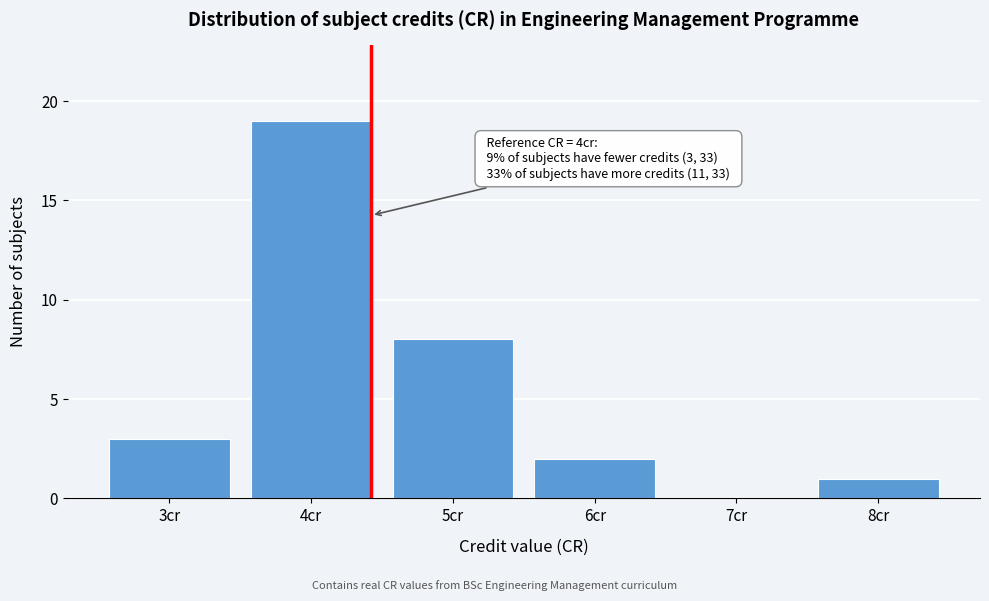

Reading right to left, transcribe all the data shown in this chart.

8cr=1	7cr=0	6cr=2	5cr=8	4cr=19	3cr=3